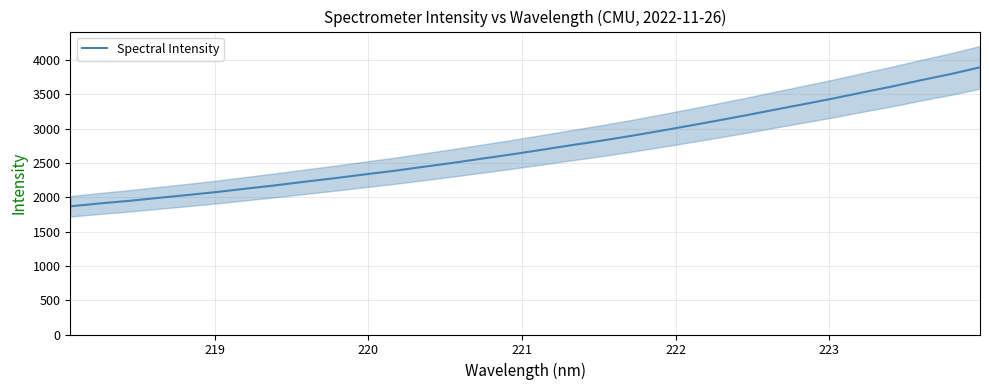

What is the minimum value for Spectral Intensity?

1867.4